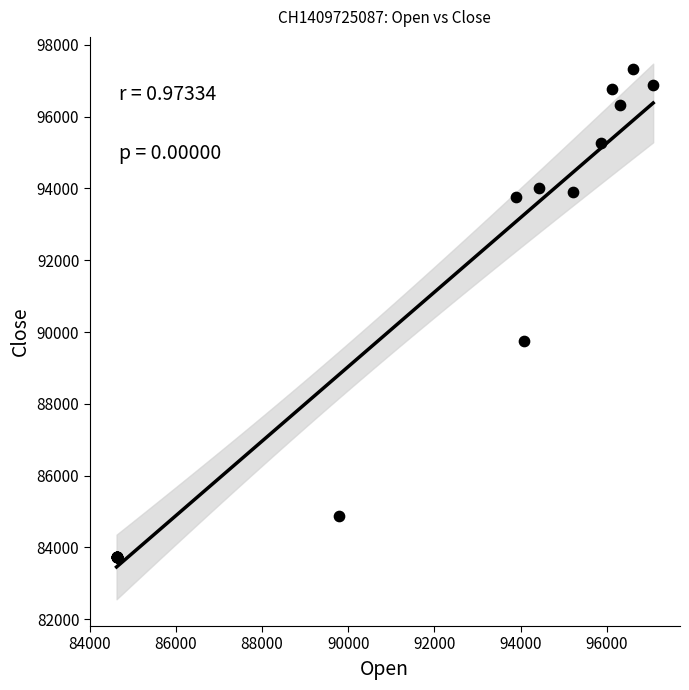

What Y value in the scatter plot is closest to 90535?

89750